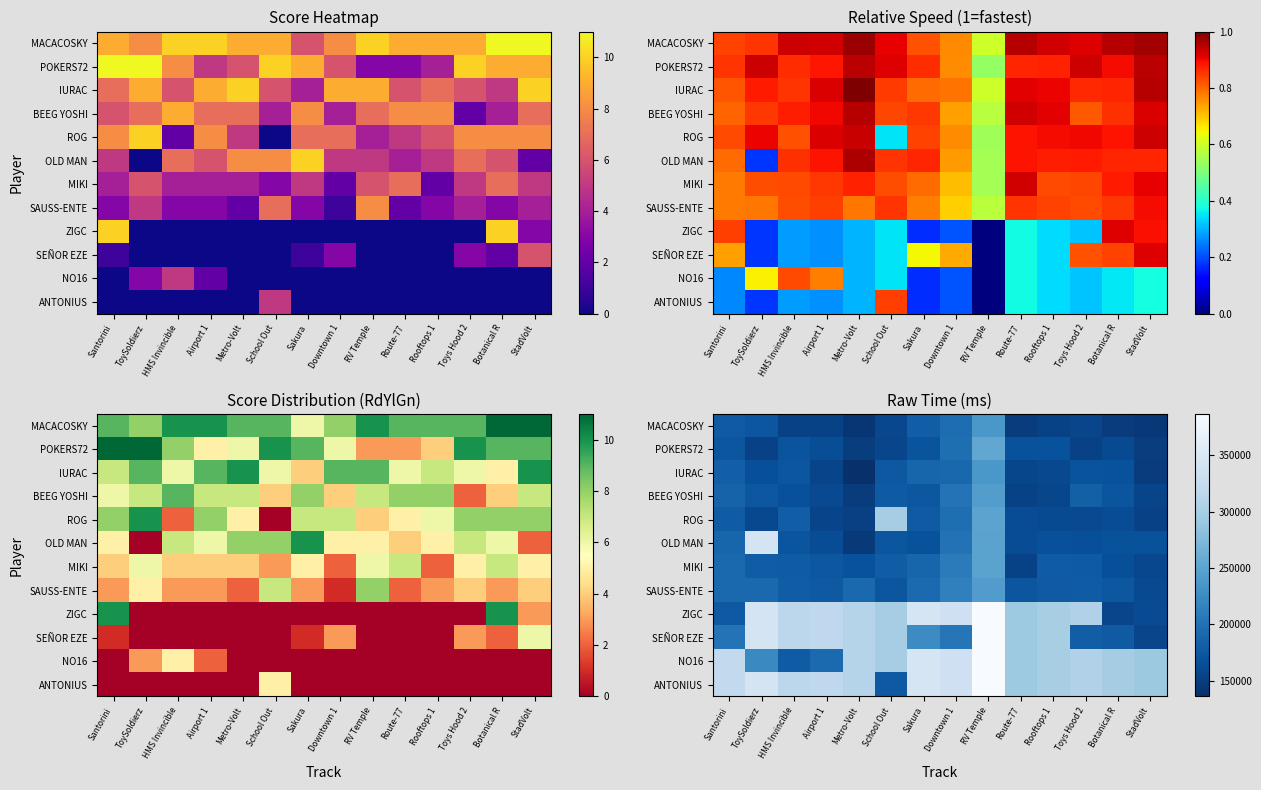

What is the spread (max minus min) of values at Toys Hood 2?

153888